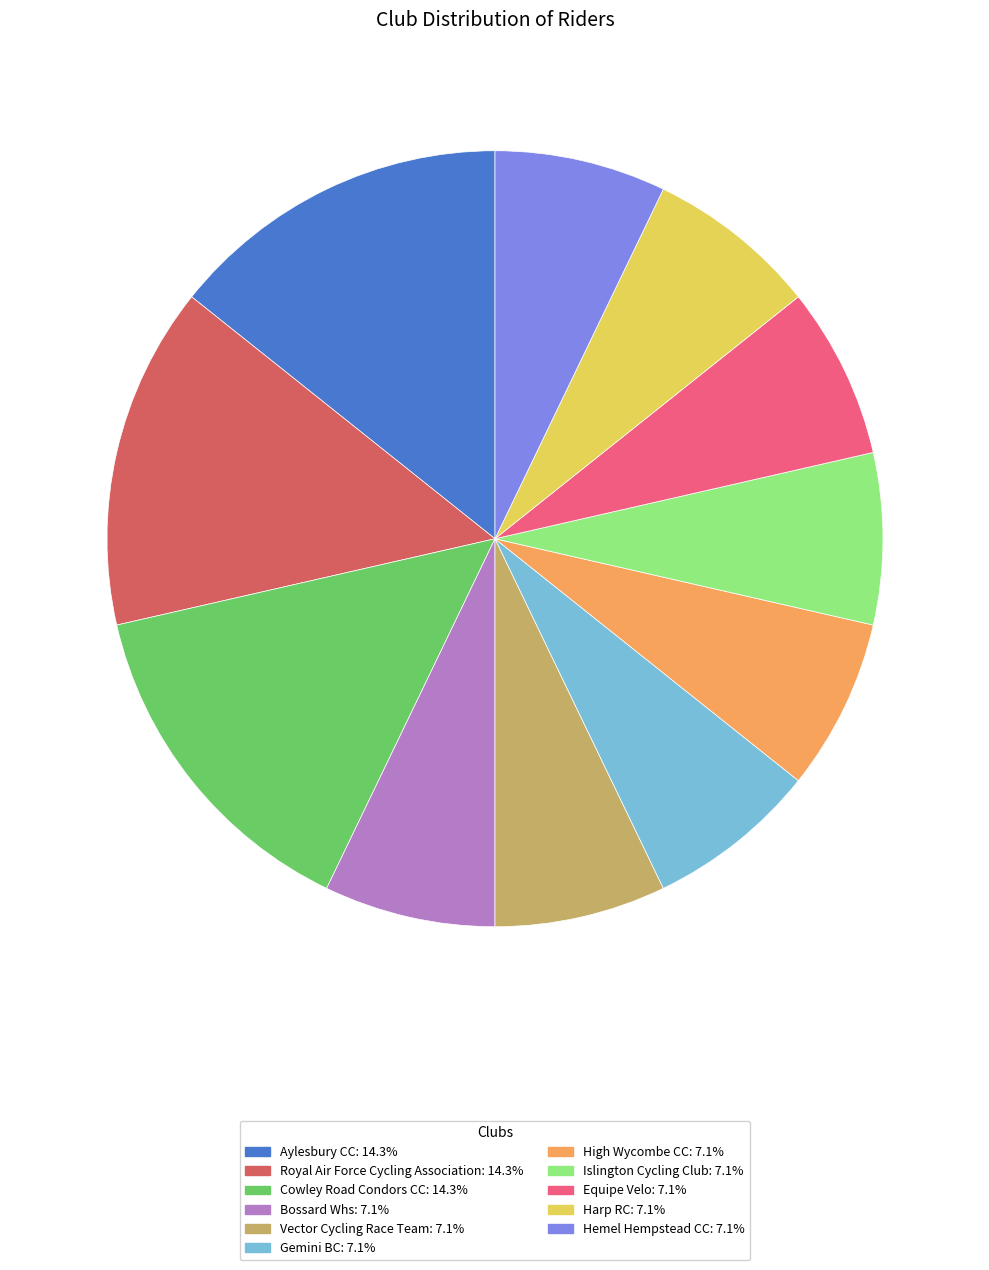

Approximately how many times larger is the value at Aylesbury CC: 14.3% compared to Cowley Road Condors CC: 14.3%?

1.0